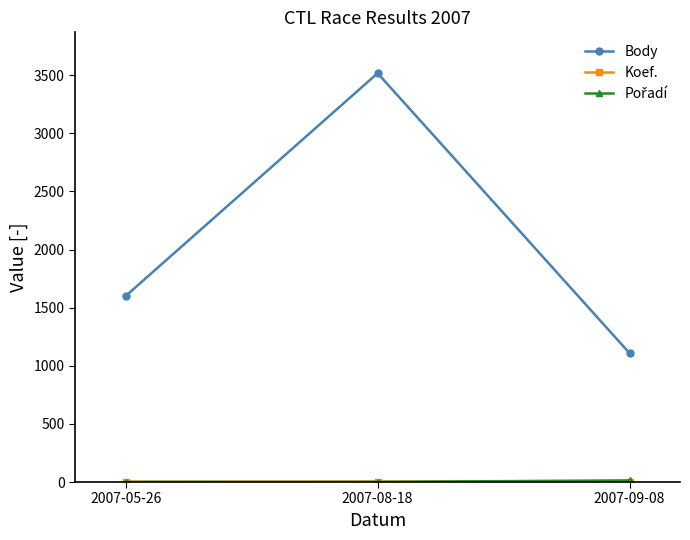

What is the label of the 3rd point from the right?

2007-05-26